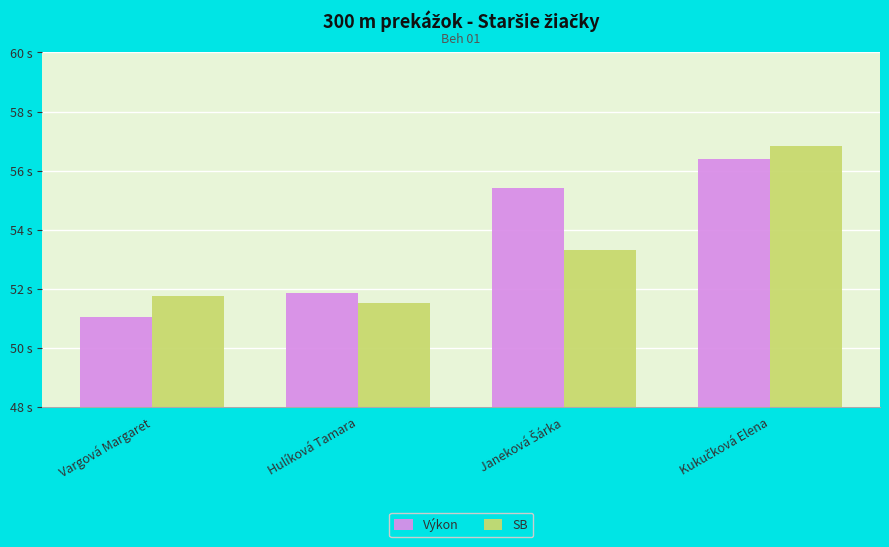

Does the chart contain any negative values?

No